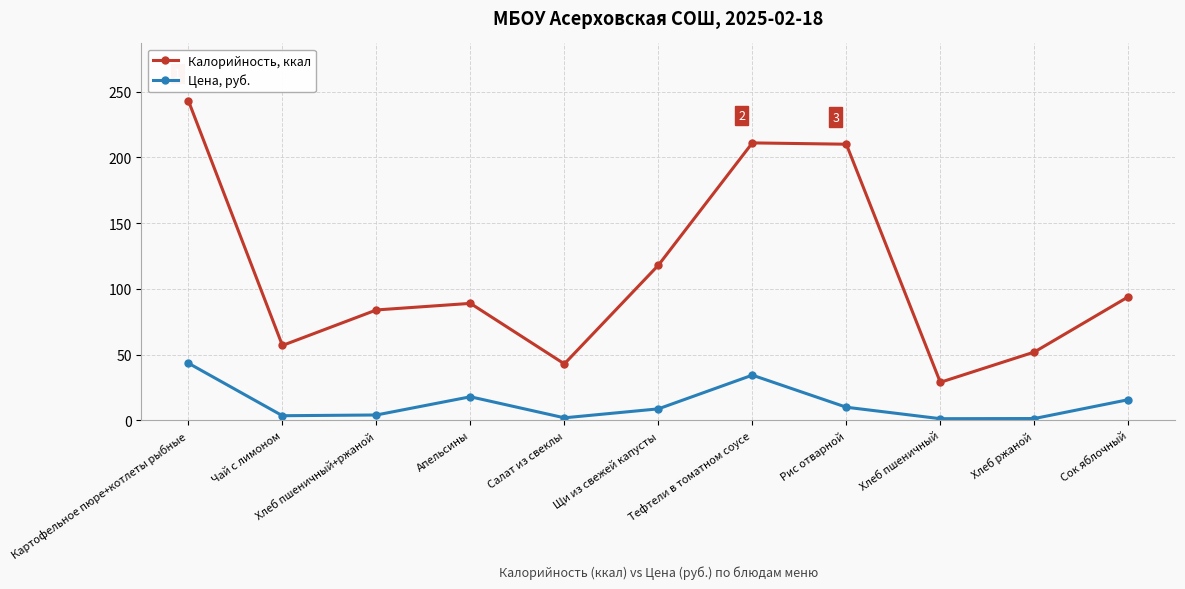

Which label corresponds to the largest value in the chart?

Картофельное пюре+котлеты рыбные